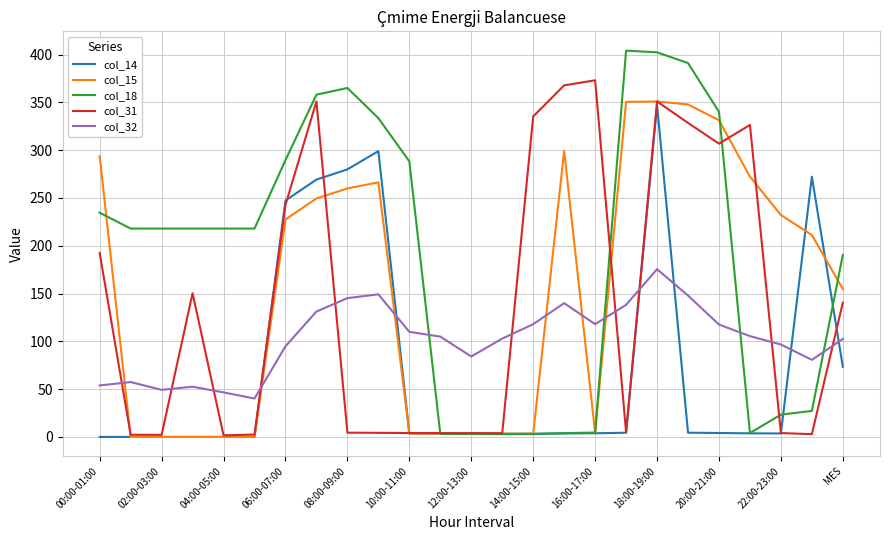

Which series has the largest total across all categories?

col_18